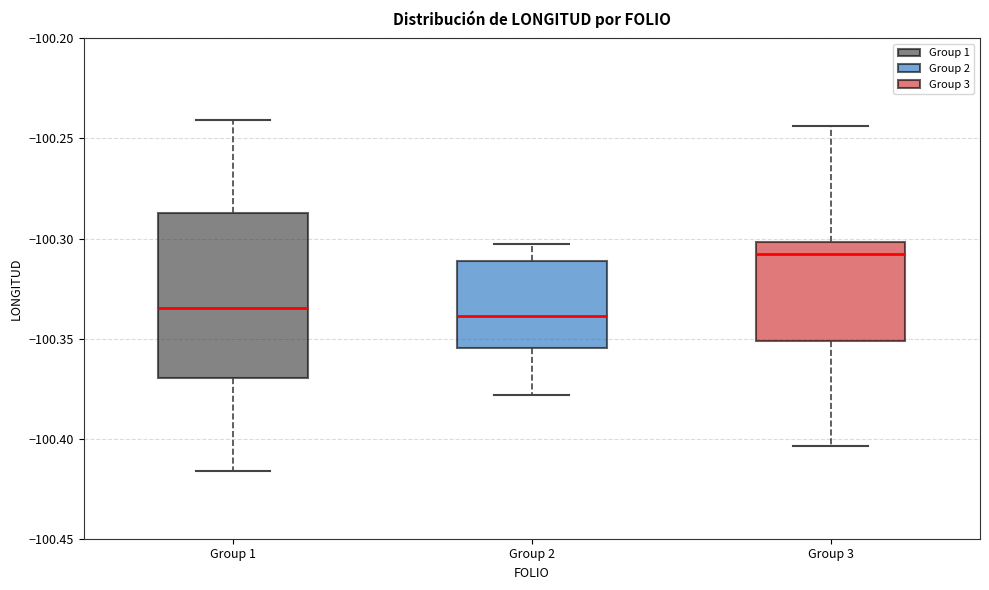

Which box is the tallest, from its lower edge to its upper edge?

Group 1